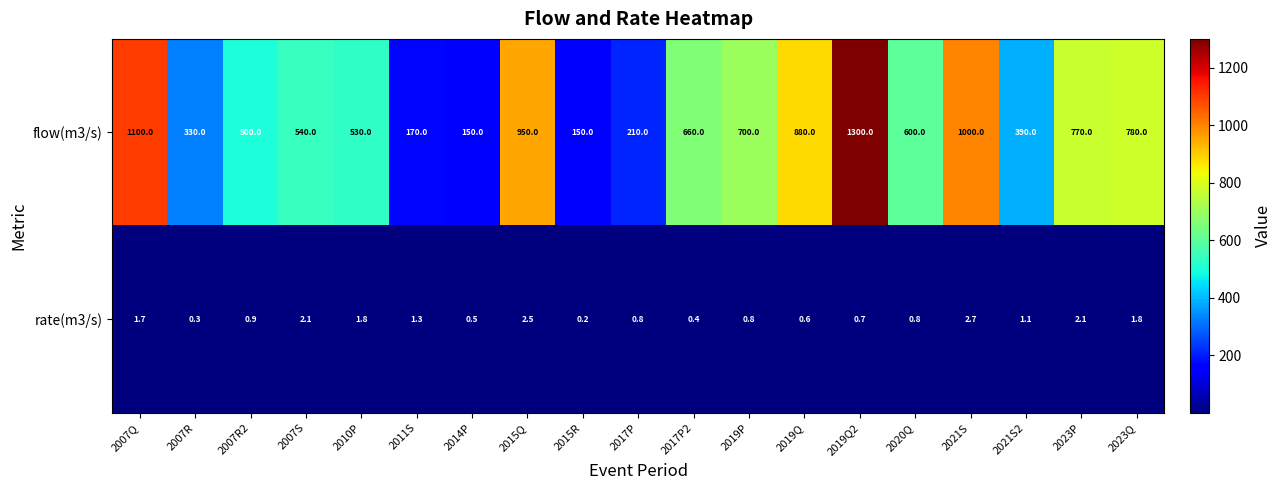

What is the average value of the rate(m3/s) series?

1.2